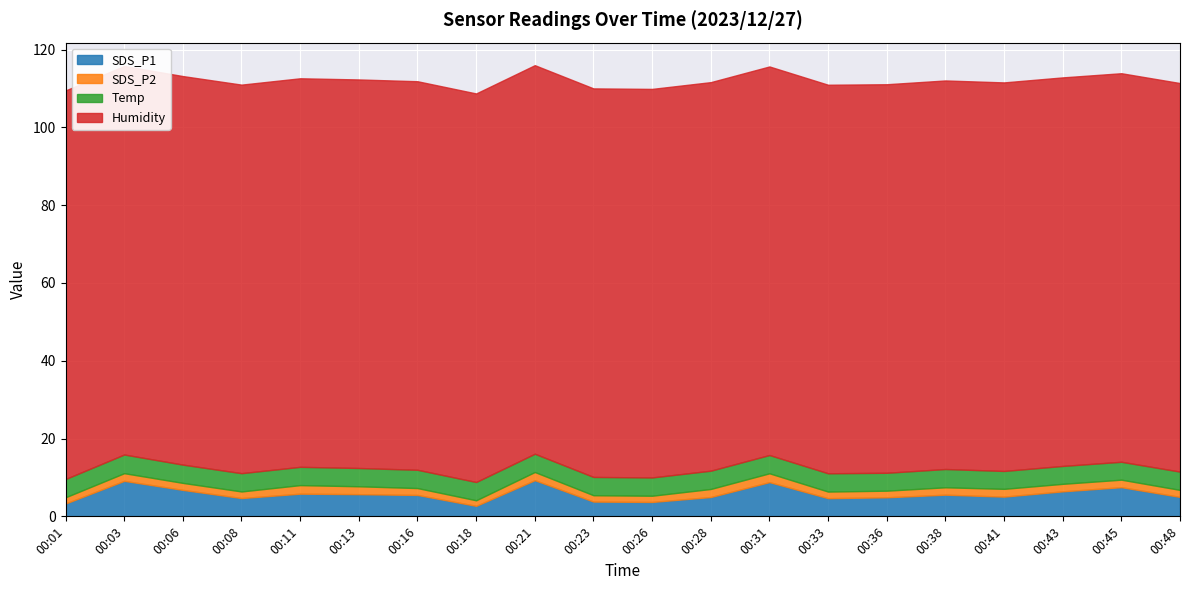

Count the number of categories in the chart.

20